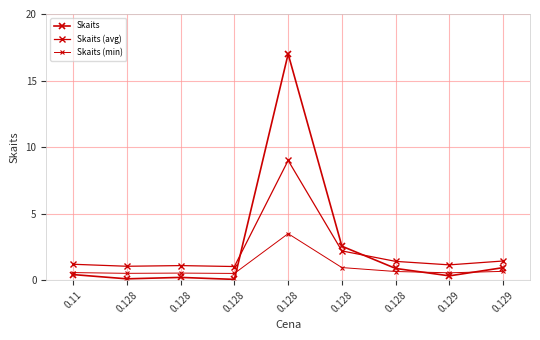

Is it true that Skaits (min) equals 0.9 at 0.128?

False